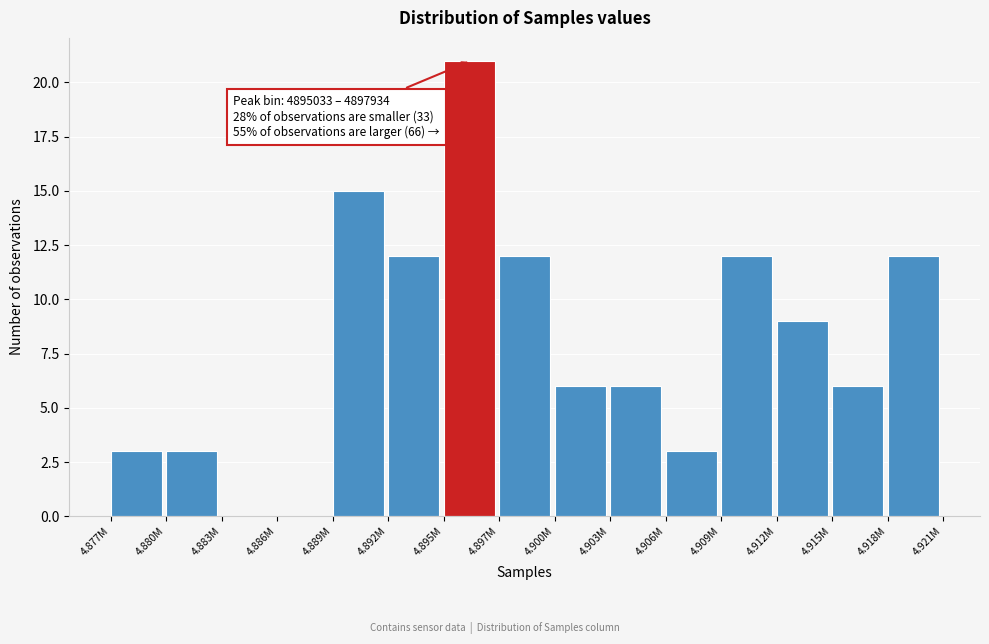

Reading left to right, list all the values displayed in this chart.

4.877M=3	4.880M=3	4.883M=0	4.886M=0	4.889M=15	4.892M=12	4.895M=21	4.897M=12	4.900M=6	4.903M=6	4.906M=3	4.909M=12	4.912M=9	4.915M=6	4.918M=12